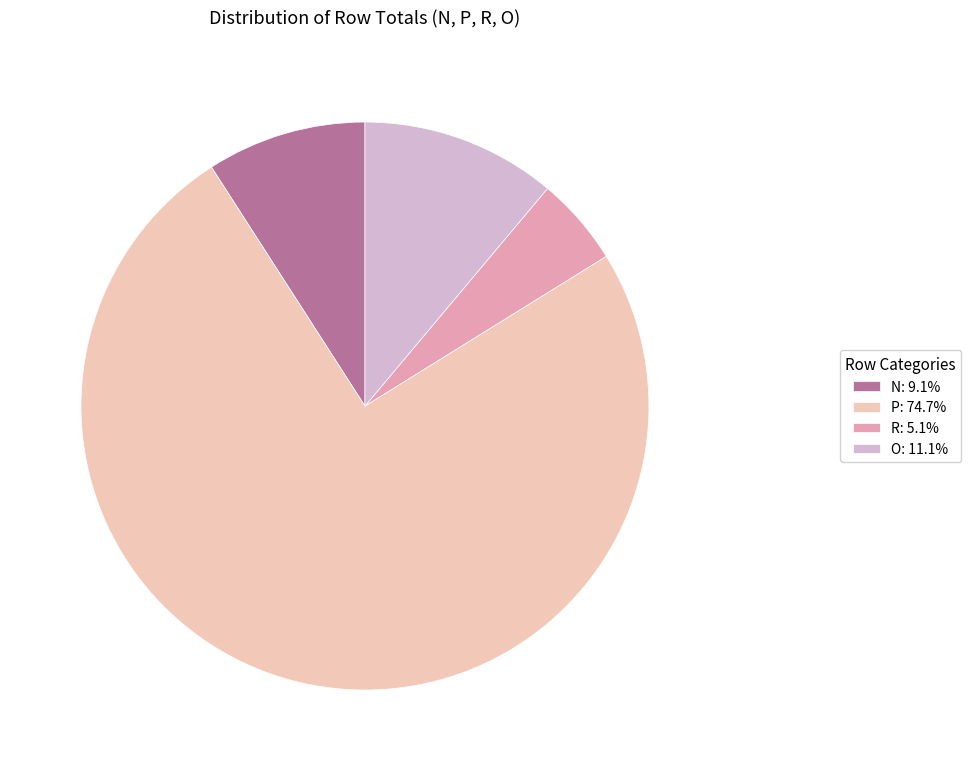

Is the sum of R: 5.1% and P: 74.7% greater than half?

Yes